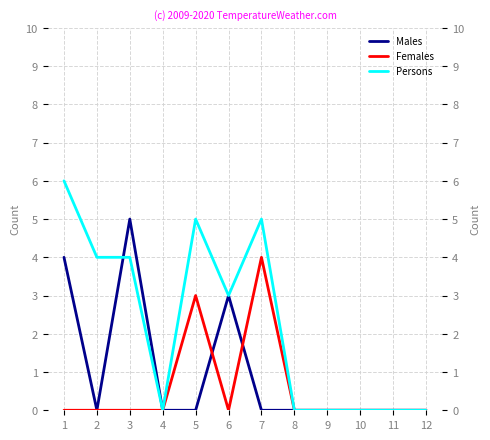

Which series has the widest spread of values?

Persons